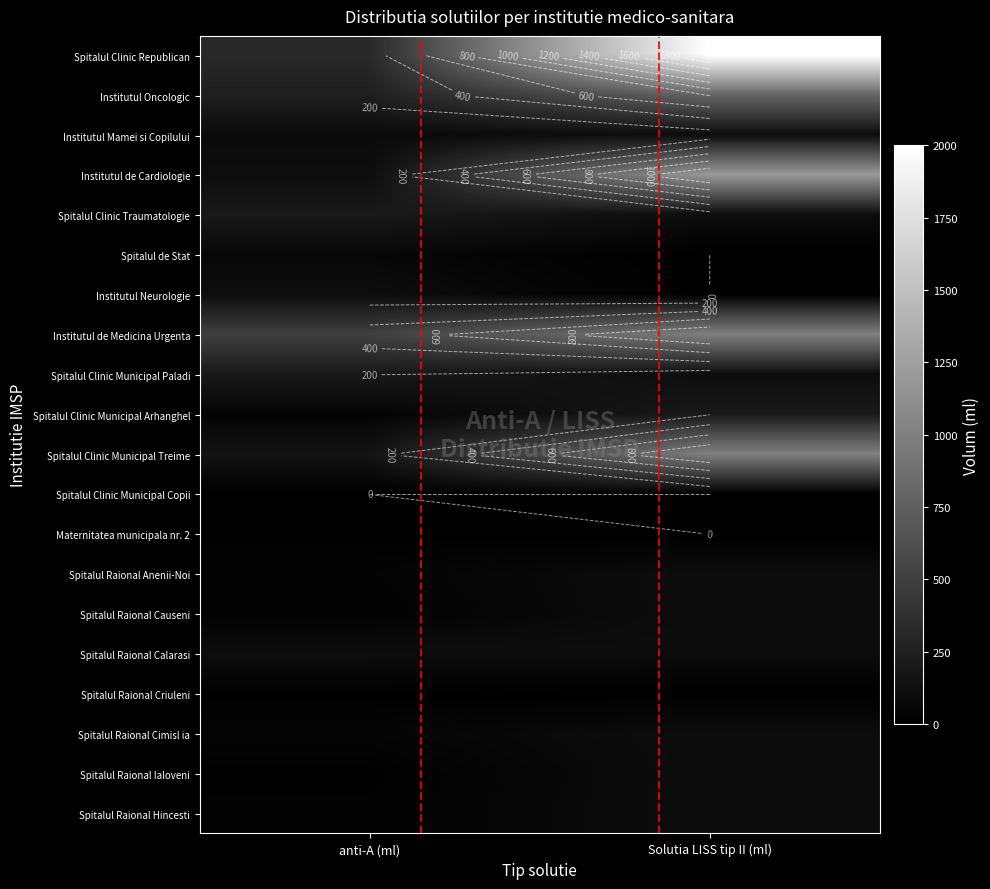

What is the highest value of the Spitalul Clinic Municipal Paladi series?

200